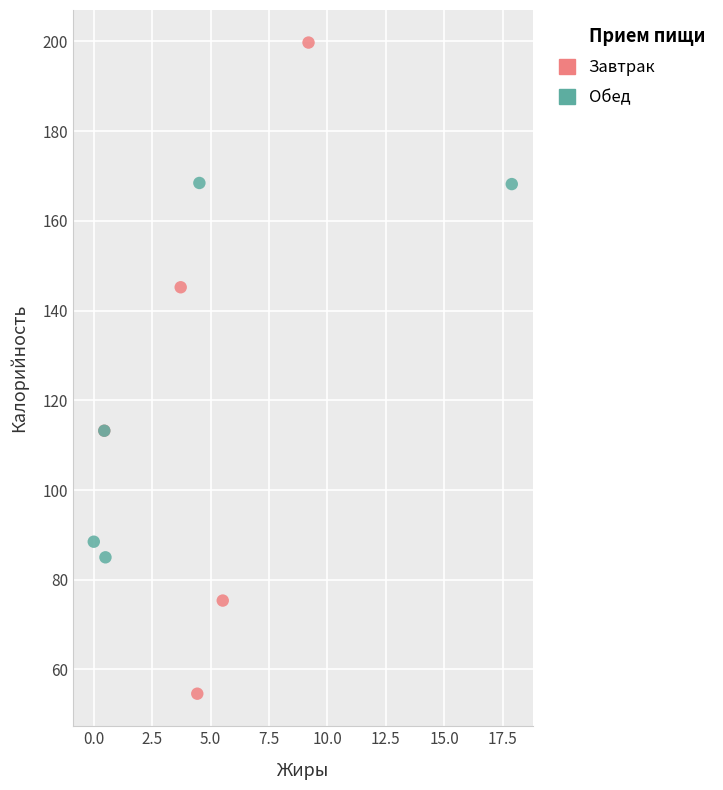

Which series has the largest Y range (max minus min)?

Завтрак